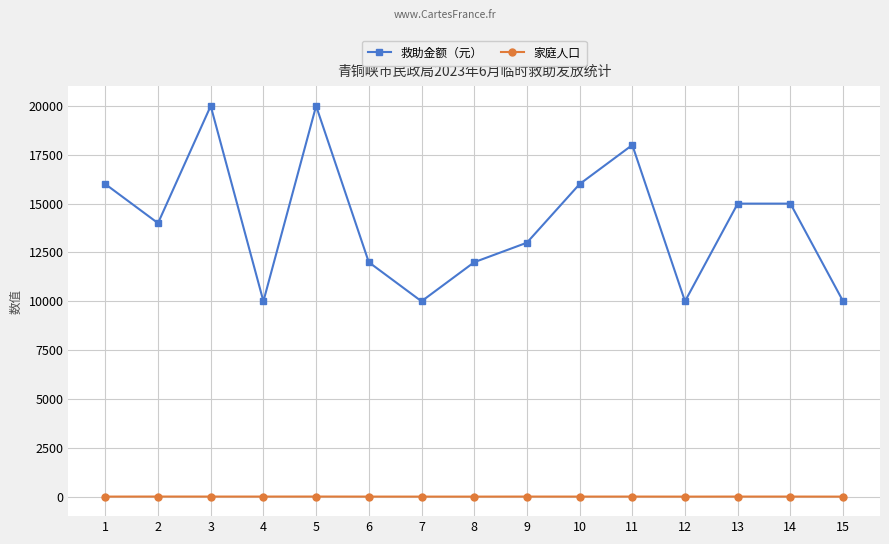

What is the difference between the maximum and minimum values in the 救助金额（元） series?

10000